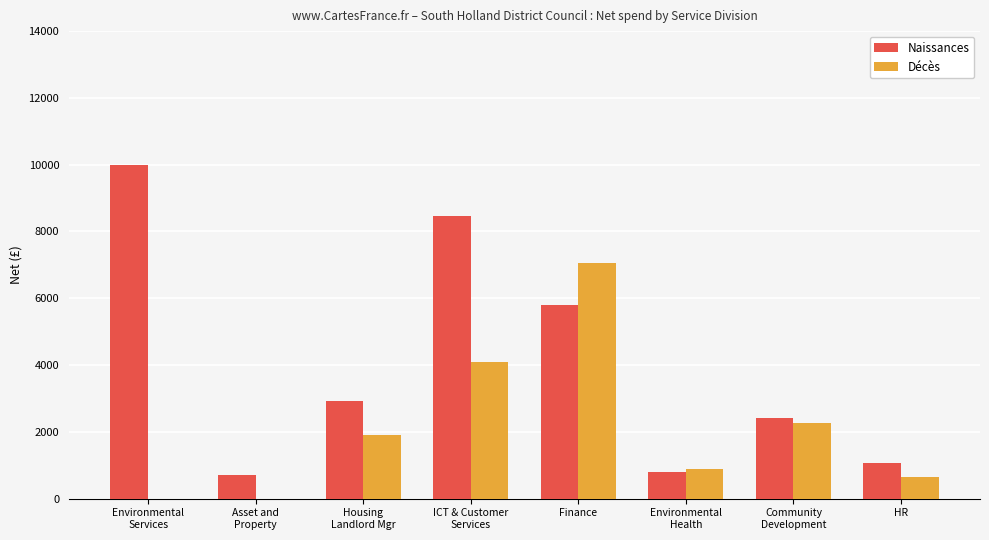

The value of Naissances at Environmental
Health is 810.0. True or false?

True